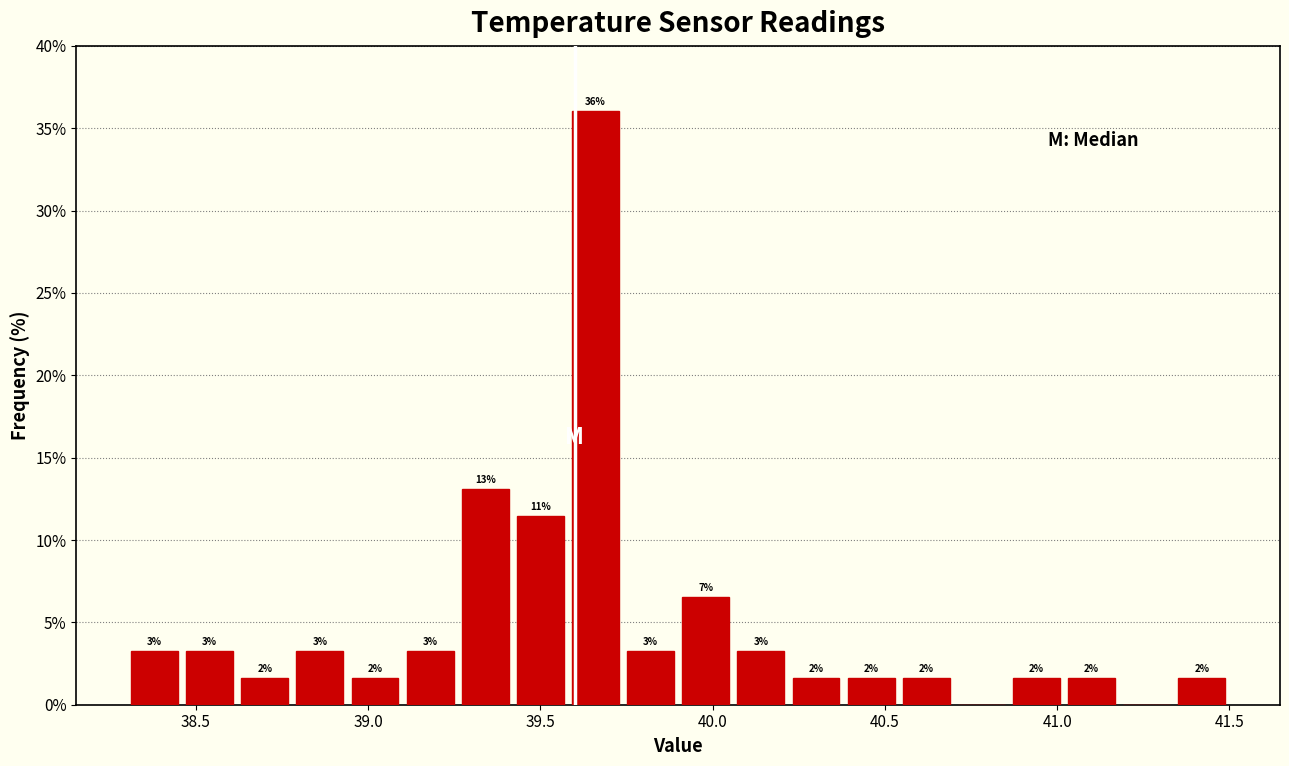

Around what value on the x-axis is the tallest bar? Give the approximate position of its centre, as read against the axis.

39.65